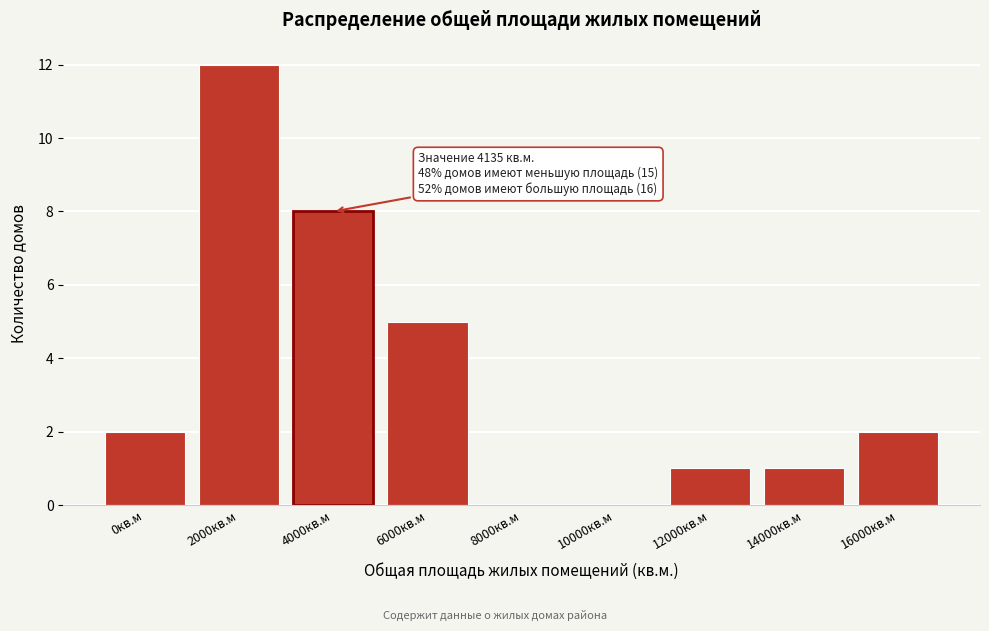

Reading right to left, list all the values displayed in this chart.

16000кв.м=2	14000кв.м=1	12000кв.м=1	10000кв.м=0	8000кв.м=0	6000кв.м=5	4000кв.м=8	2000кв.м=12	0кв.м=2